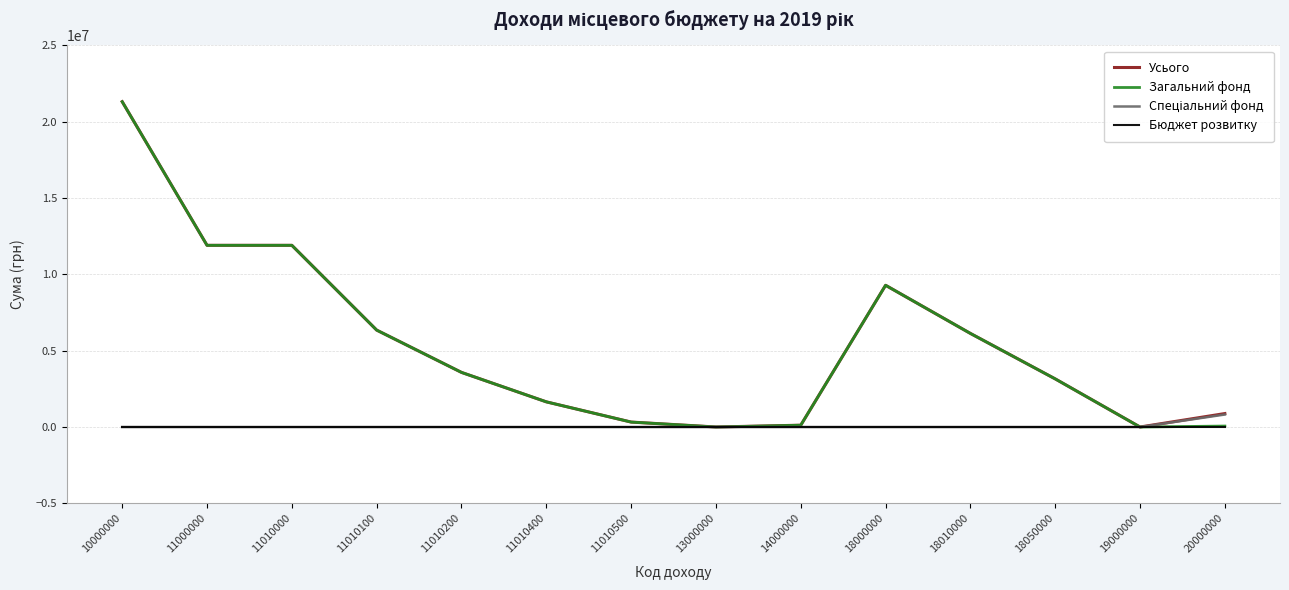

True or false: Загальний фонд has more than 0 interior local peaks.

True